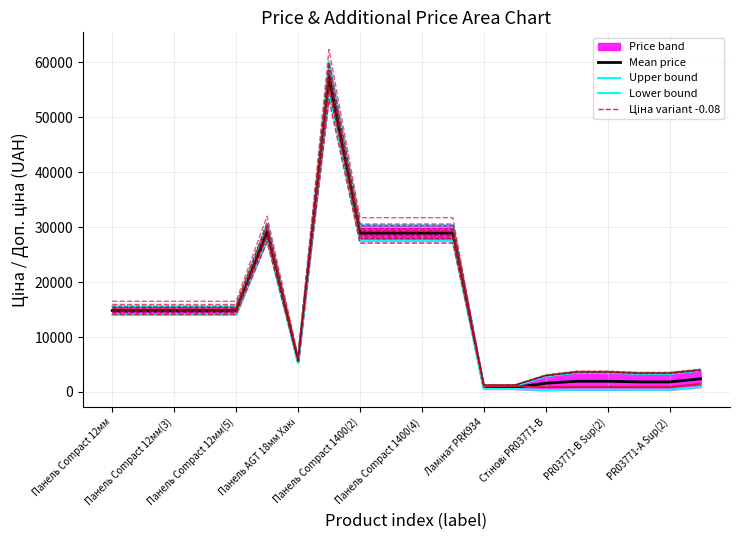

What is the smallest value displayed?

335.0